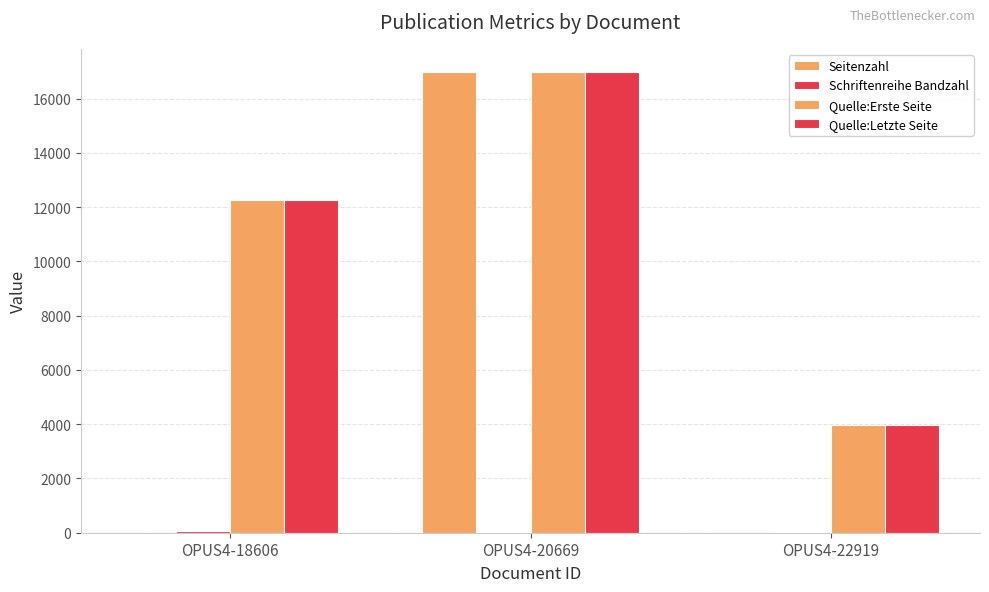

How many categories are shown in the chart?

3